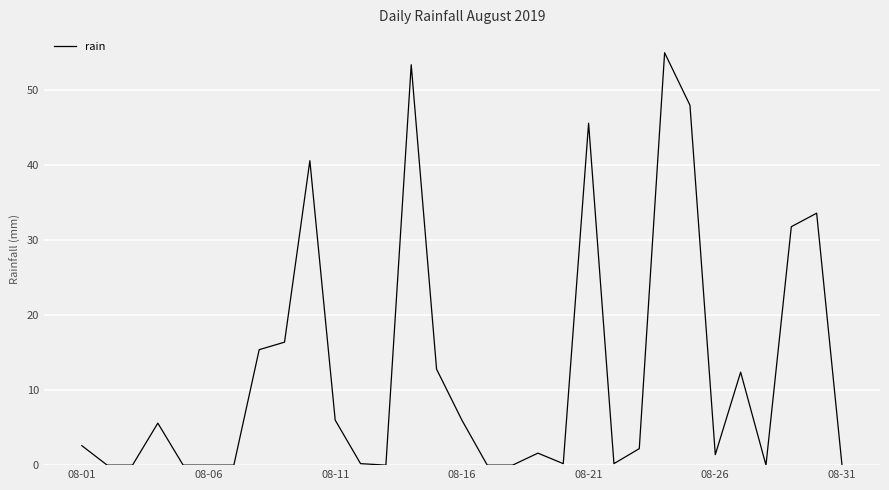

What is the maximum value shown in the chart?

55.0